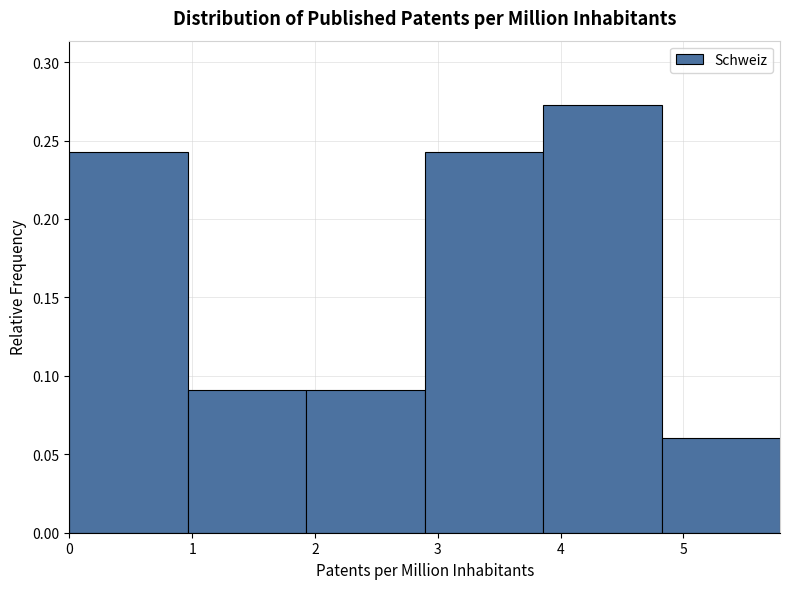

Reading left to right, list every bar in this chart as the range it spans on the x-axis followed by its height. Neither the bar edges nor the heights are printed on the chart, so give them approximately, as read against the axes.

0.0 to 1.0: 0.240
1.0 to 1.9: 0.090
1.9 to 2.9: 0.090
2.9 to 3.9: 0.240
3.9 to 4.8: 0.275
4.8 to 5.8: 0.060